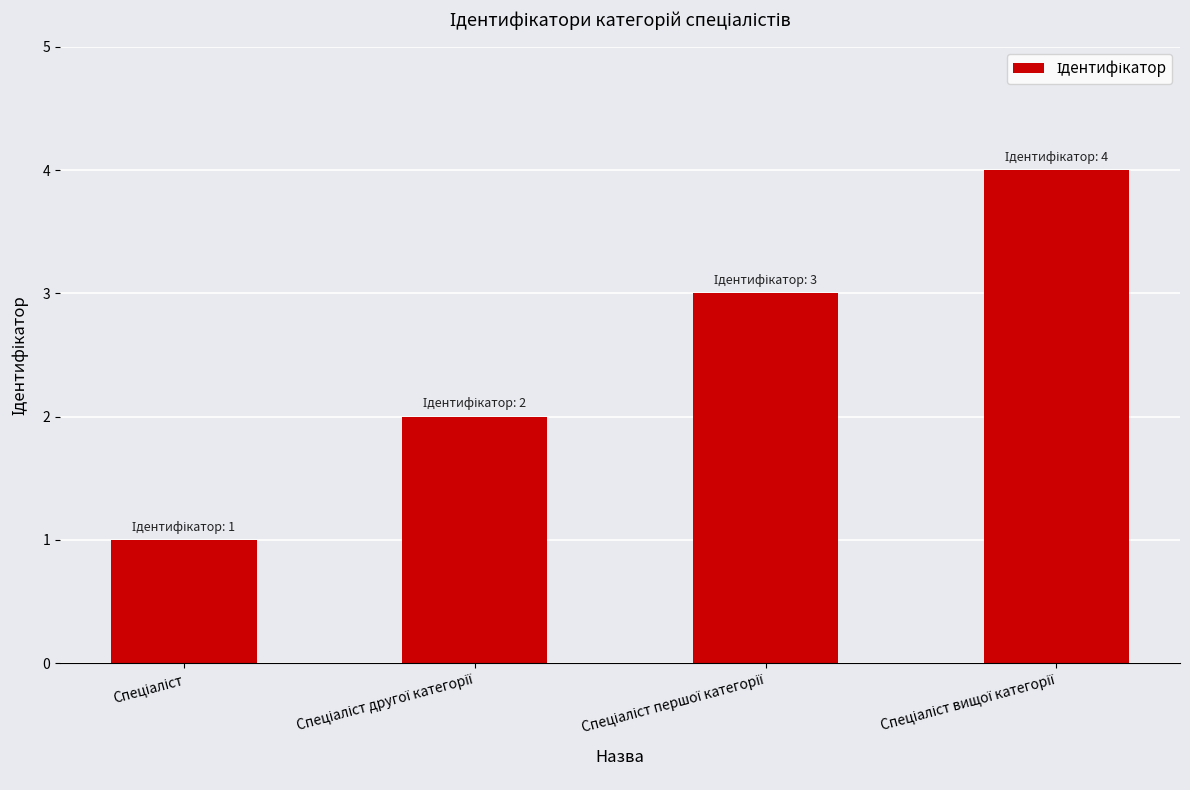

What is the maximum value shown in the chart?

4